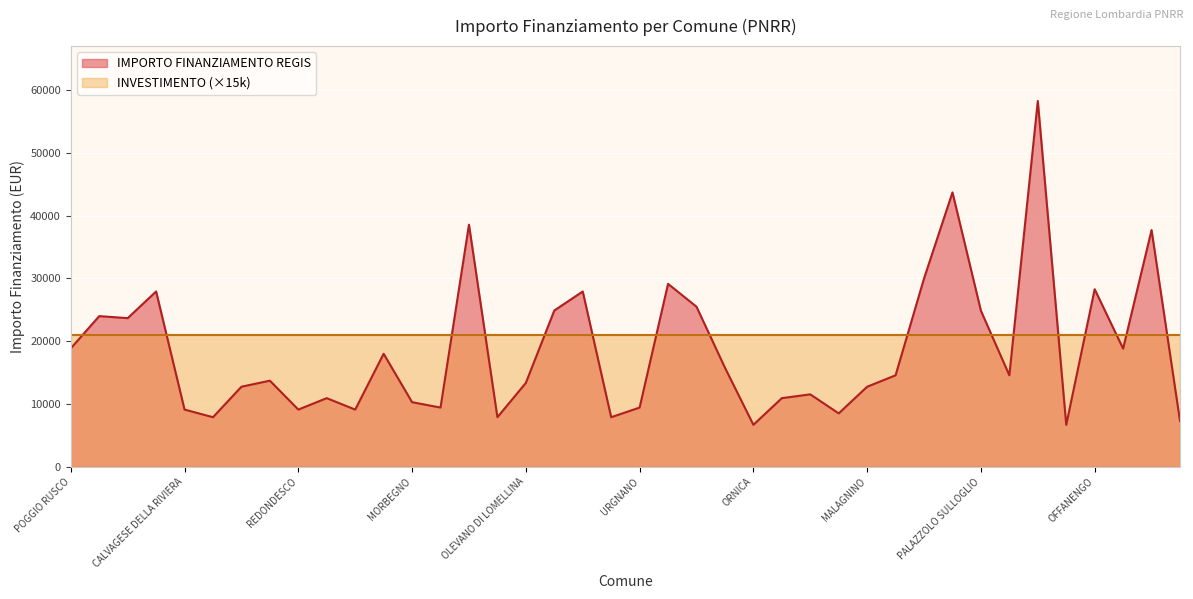

What is the smallest value displayed?

6677